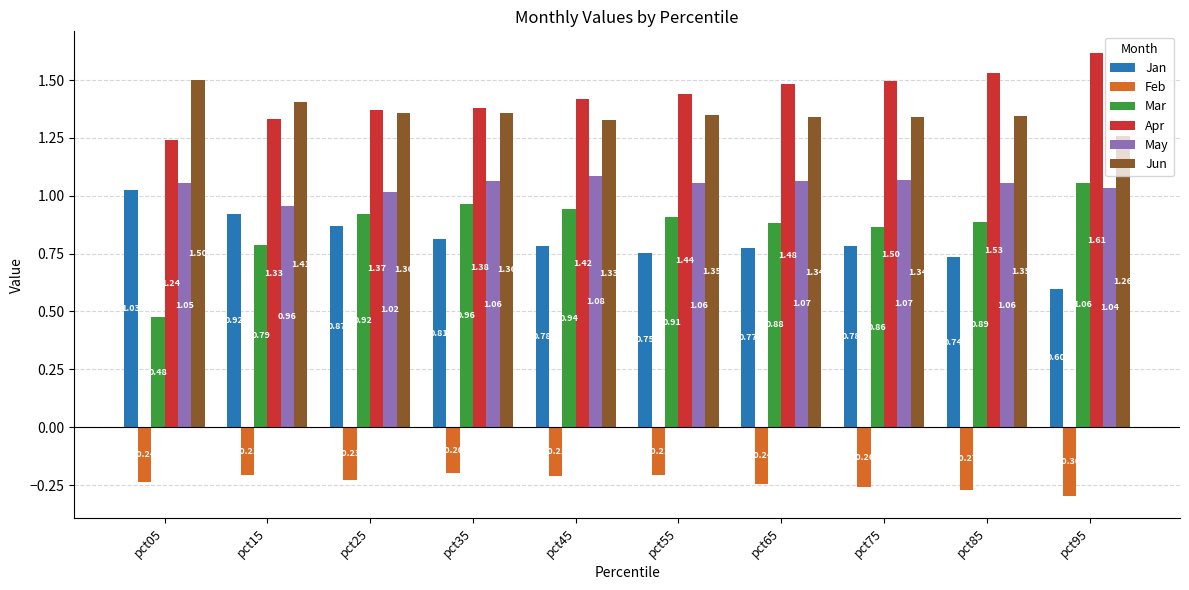

Does the chart contain stacked bars?

No